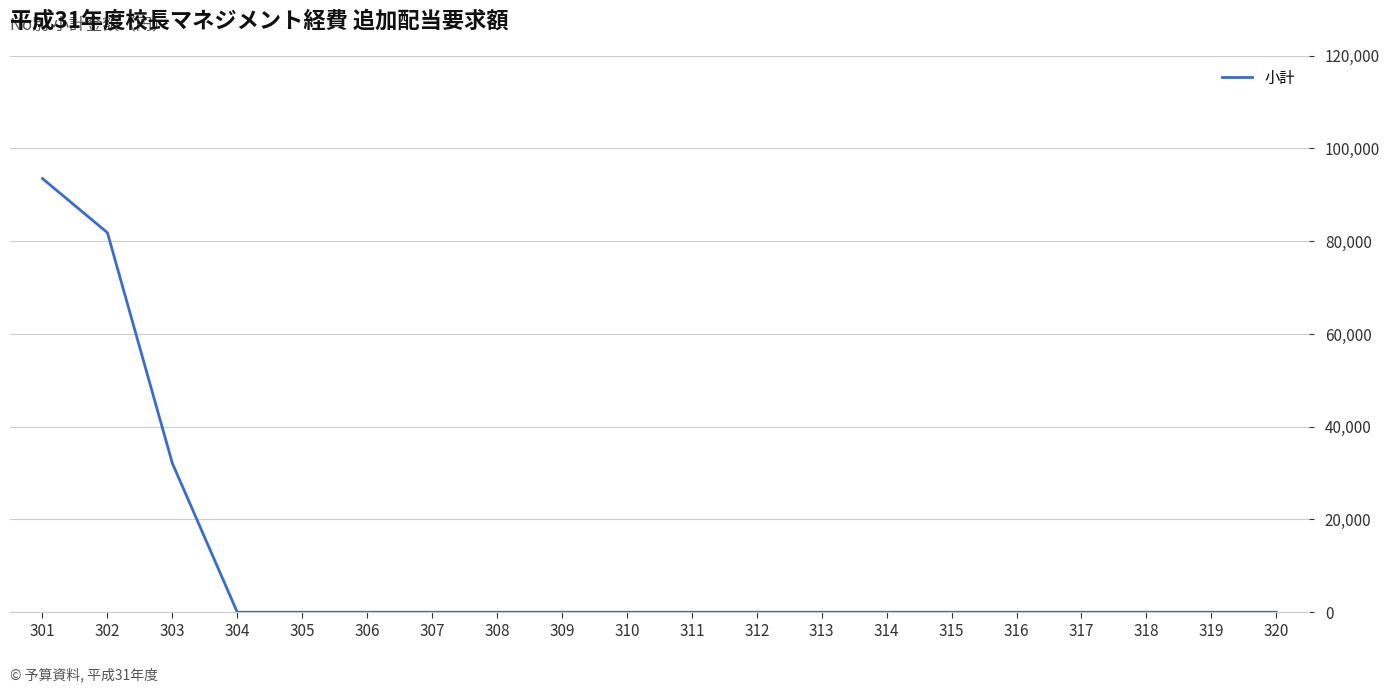

What is the maximum value shown in the chart?

93500